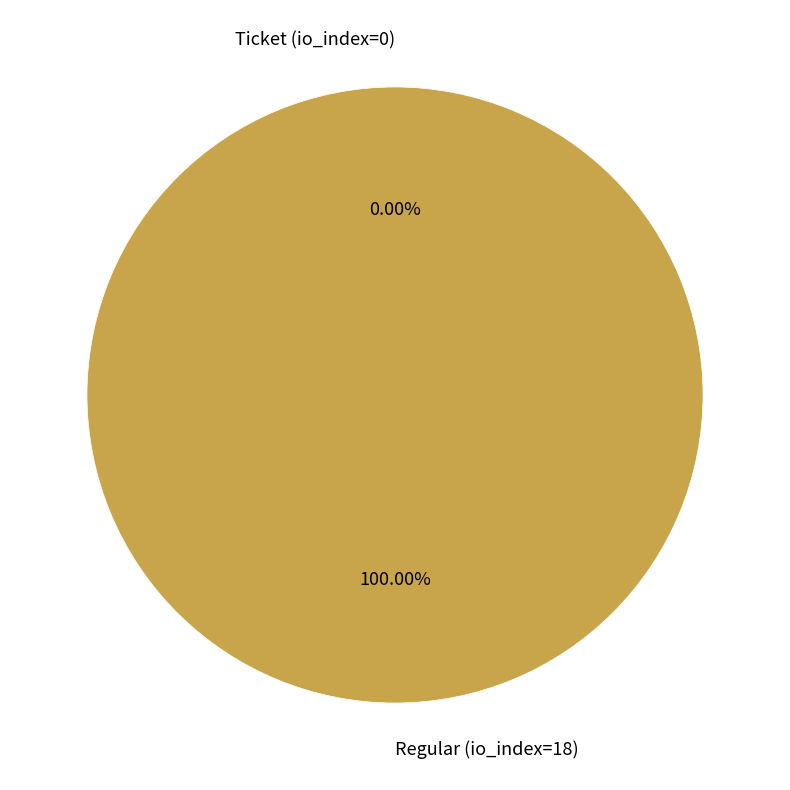

How many slices are in this pie chart?

2